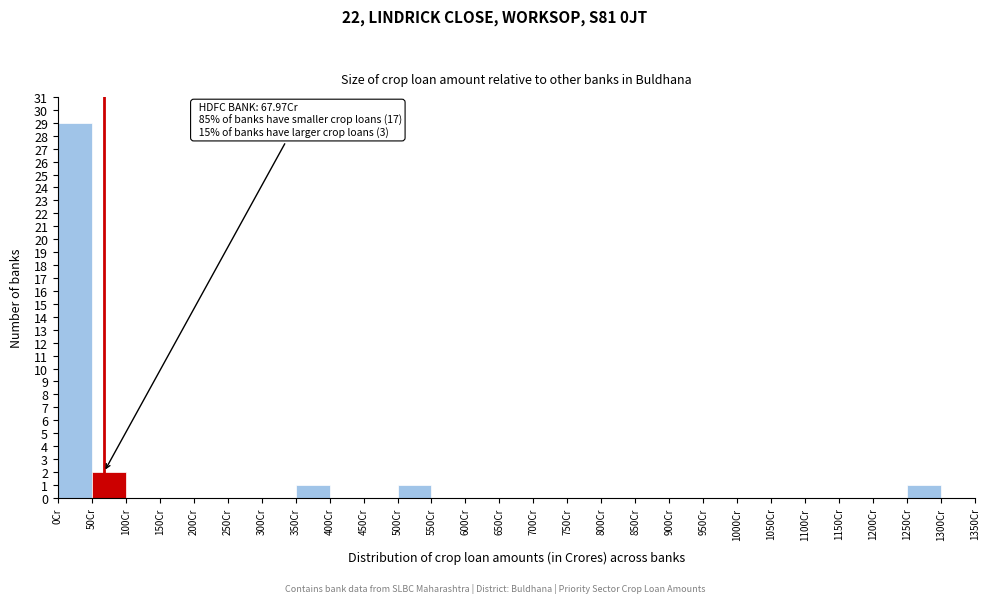

Which range on the x-axis has the tallest bar?

0 to 50